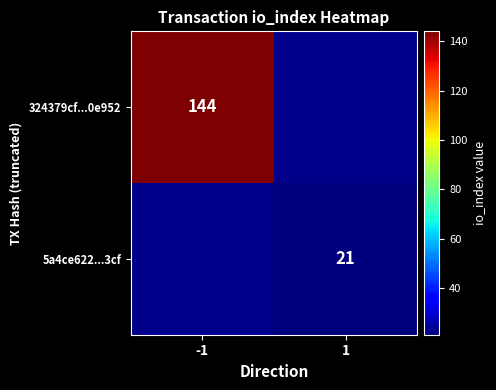

The 324379cf...0e952 series shows 32 at -1. True or false?

False